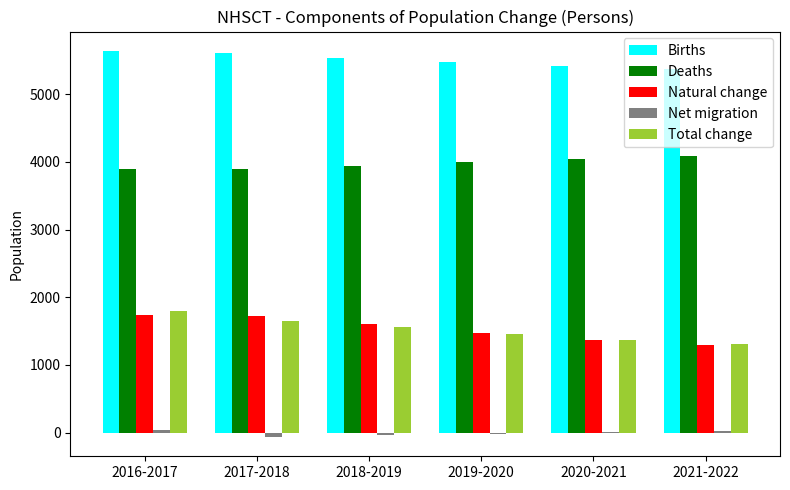

What is the sum of all Deaths values?

23848